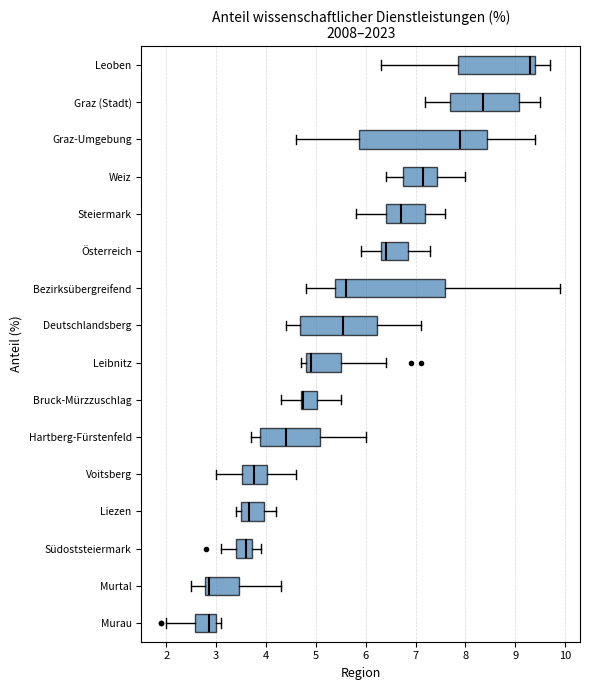

Reading bottom to top, transcribe this box plot: for each box, give where its median line is, the range the box spans, and where its two whiskers end, as read against the x-axis. The values are not printed on the chart, so give them approximately, as read against the axis.

Murau: median 2.9, box 2.6 to 3.0, whiskers 2.0 to 3.1
Murtal: median 2.9, box 2.8 to 3.5, whiskers 2.5 to 4.3
Südoststeiermark: median 3.6, box 3.4 to 3.7, whiskers 3.1 to 3.9
Liezen: median 3.7, box 3.5 to 4.0, whiskers 3.4 to 4.2
Voitsberg: median 3.8, box 3.5 to 4.0, whiskers 3.0 to 4.6
Hartberg-Fürstenfeld: median 4.4, box 3.9 to 5.1, whiskers 3.7 to 6.0
Bruck-Mürzzuschlag: median 4.8, box 4.7 to 5.0, whiskers 4.3 to 5.5
Leibnitz: median 4.9, box 4.8 to 5.5, whiskers 4.7 to 6.4
Deutschlandsberg: median 5.6, box 4.7 to 6.2, whiskers 4.4 to 7.1
Bezirksübergreifend: median 5.6, box 5.4 to 7.6, whiskers 4.8 to 9.9
Österreich: median 6.4, box 6.3 to 6.9, whiskers 5.9 to 7.3
Steiermark: median 6.7, box 6.4 to 7.2, whiskers 5.8 to 7.6
Weiz: median 7.2, box 6.8 to 7.4, whiskers 6.4 to 8.0
Graz-Umgebung: median 7.9, box 5.9 to 8.4, whiskers 4.6 to 9.4
Graz (Stadt): median 8.4, box 7.7 to 9.1, whiskers 7.2 to 9.5
Leoben: median 9.3, box 7.9 to 9.4, whiskers 6.3 to 9.7